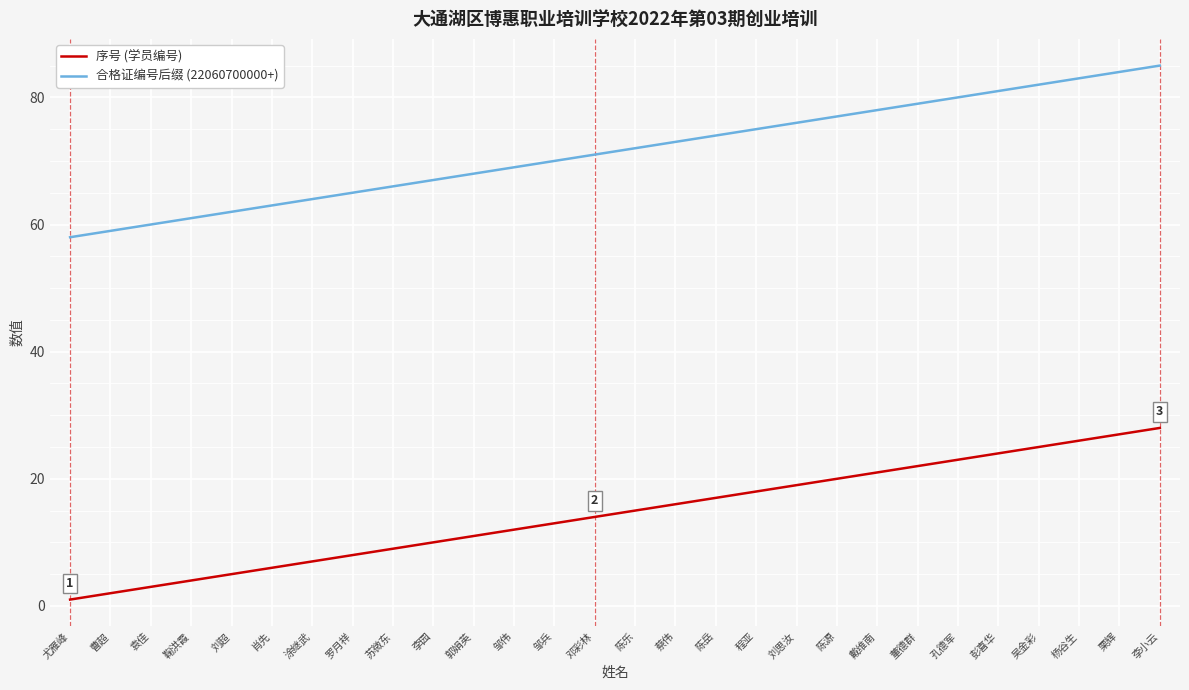

The 合格证编号后缀 (22060700000+) series shows 60 at 袁佳. True or false?

True